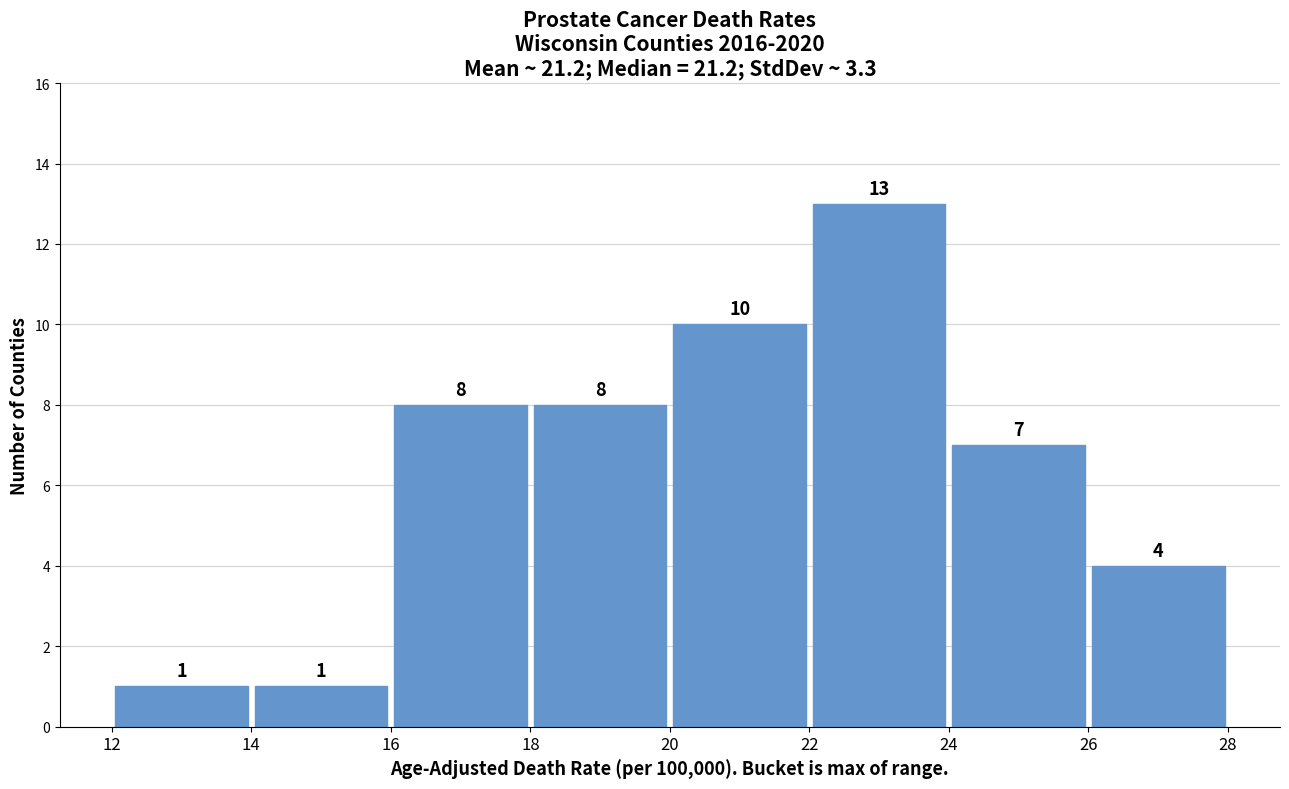

Reading left to right, transcribe this chart: for each bar, give the range it covers on the x-axis and its height.

12 to 14: 1
14 to 16: 1
16 to 18: 8
18 to 20: 8
20 to 22: 10
22 to 24: 13
24 to 26: 7
26 to 28: 4